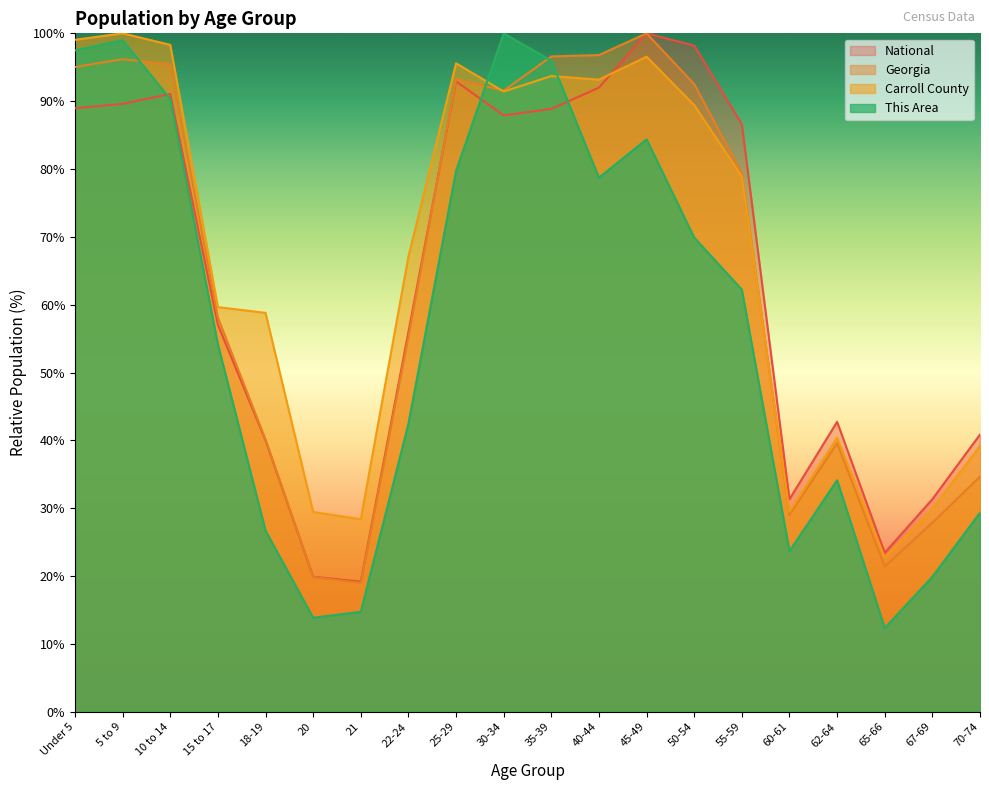

What is the sum of all Georgia values?

1281.7